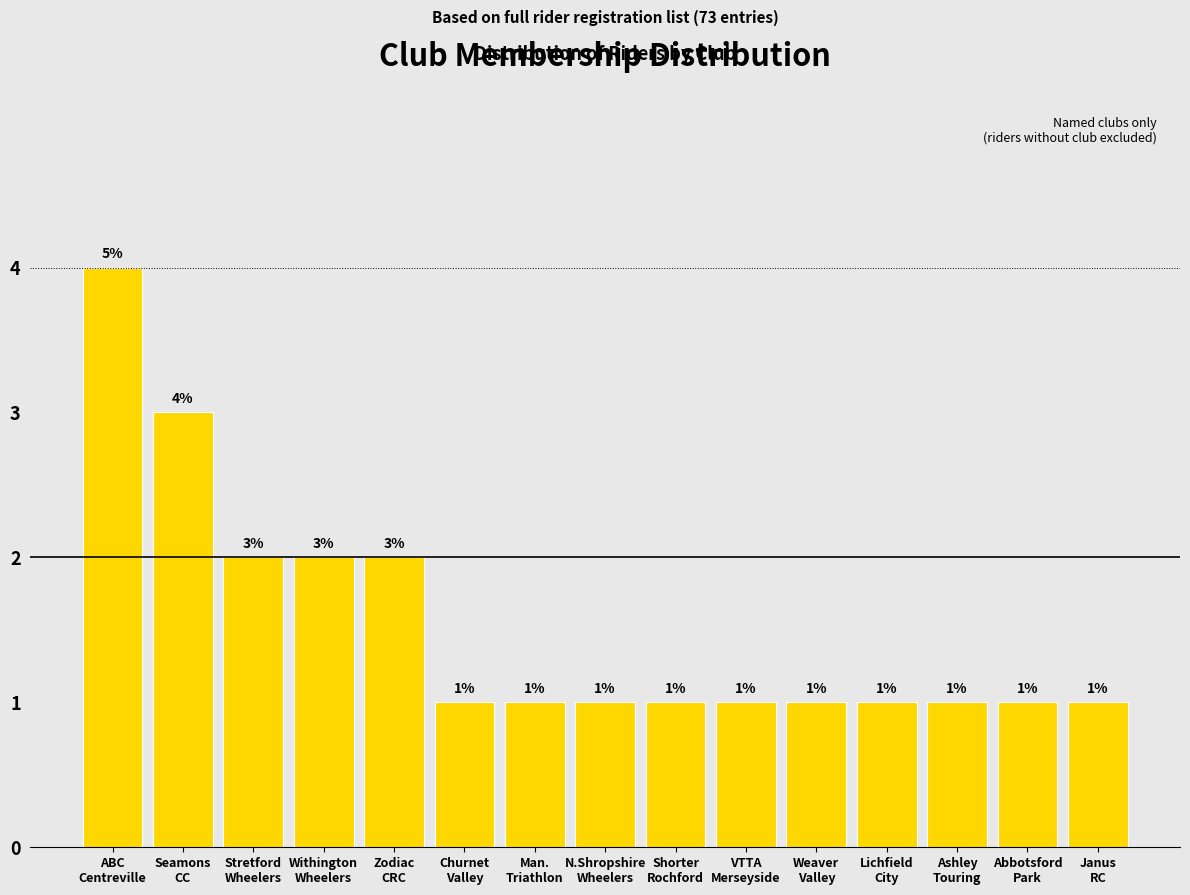

Reading right to left, list all the values displayed in this chart.

1	1	1	1	1	1	1	1	1	1	2	2	2	3	4